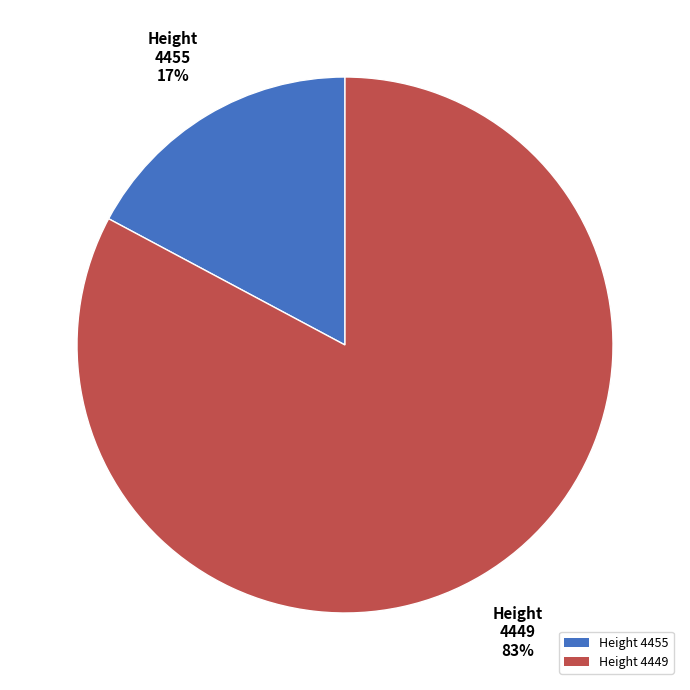

What is the smallest slice in the pie chart?

Height 4455